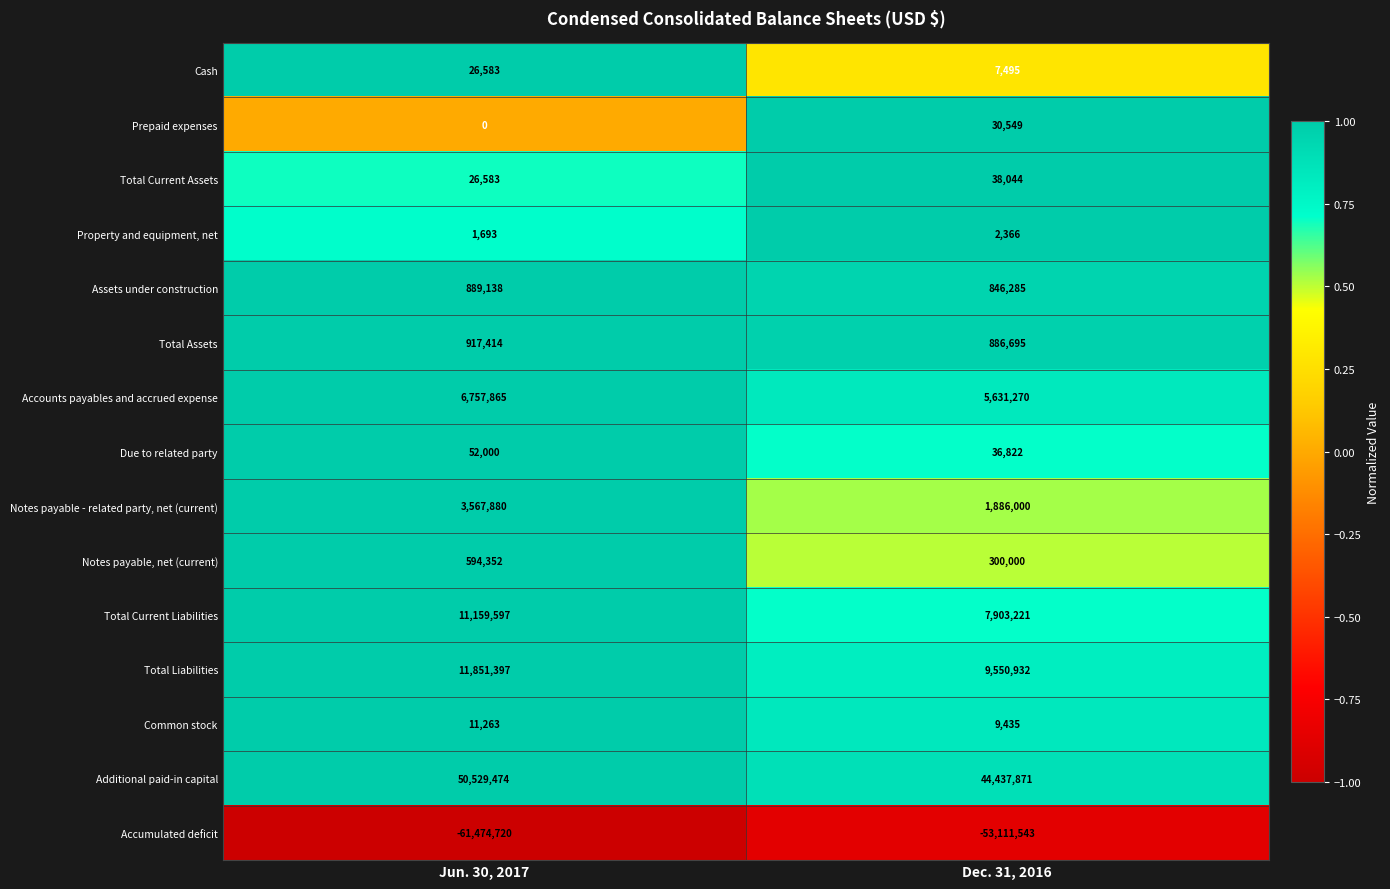

Rank the series at Dec. 31, 2016 from highest to lowest value.

Additional paid-in capital, Total Liabilities, Total Current Liabilities, Accounts payables and accrued expense, Notes payable - related party, net (current), Total Assets, Assets under construction, Notes payable, net (current), Total Current Assets, Due to related party, Prepaid expenses, Common stock, Cash, Property and equipment, net, Accumulated deficit